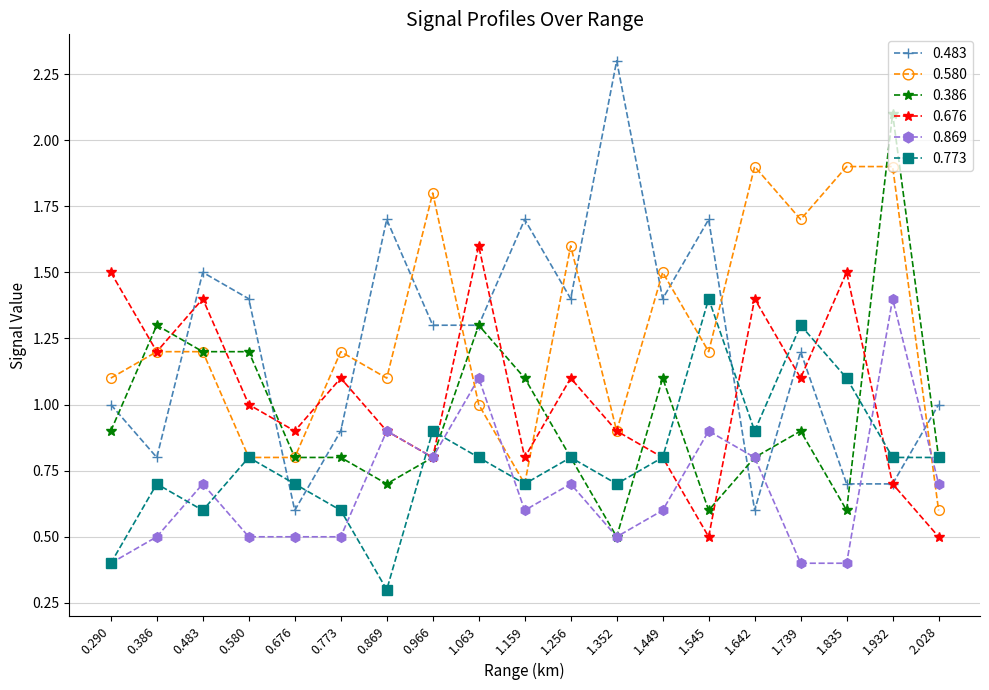

How many intersections are there between 0.483 and 0.869?

4